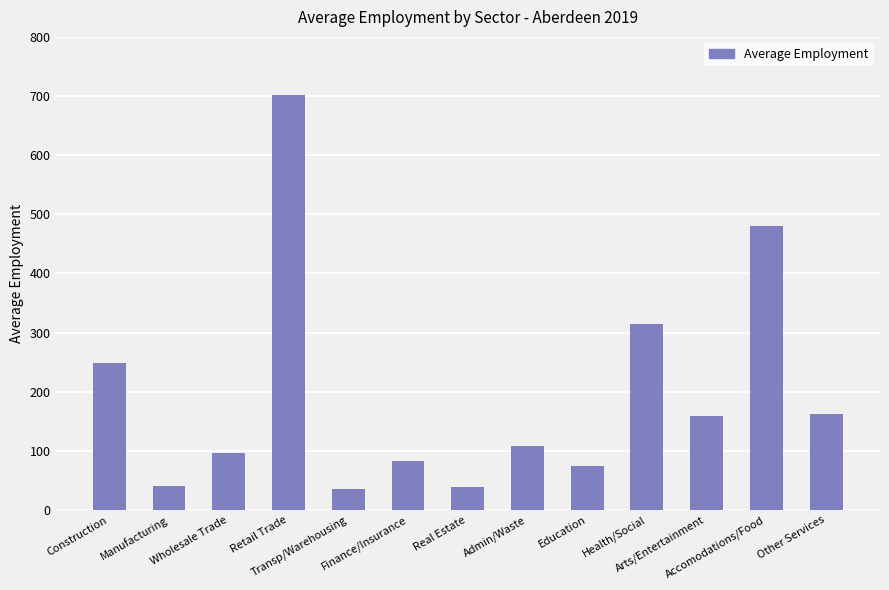

What is the difference between the maximum and minimum values?

666.8